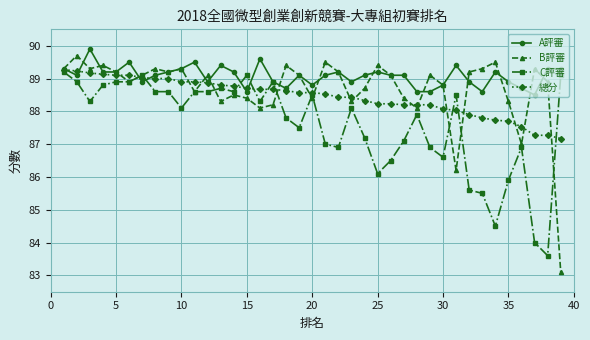

What is the value of the C評審 point at the 17th from the left?

88.9